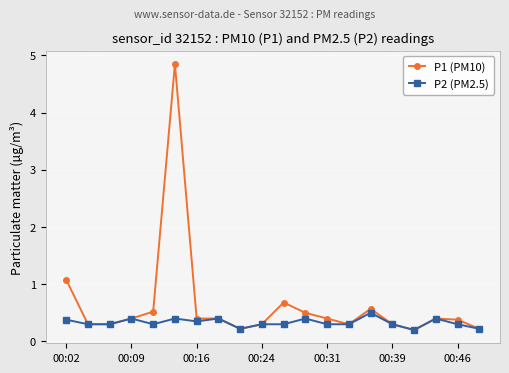

What are all the series names shown in the legend?

P1 (PM10), P2 (PM2.5)